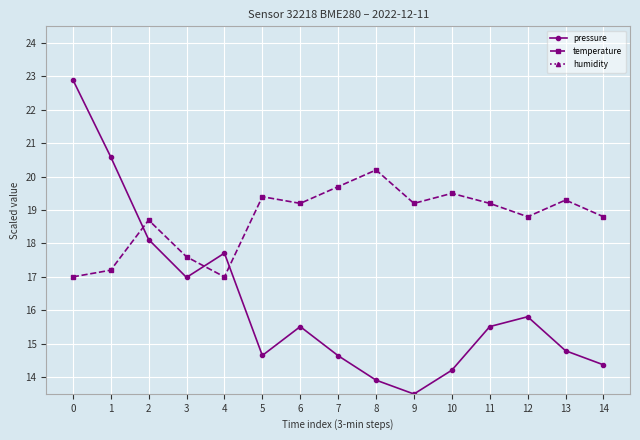

At 2, list the series in order from smallest to largest.

humidity, pressure, temperature